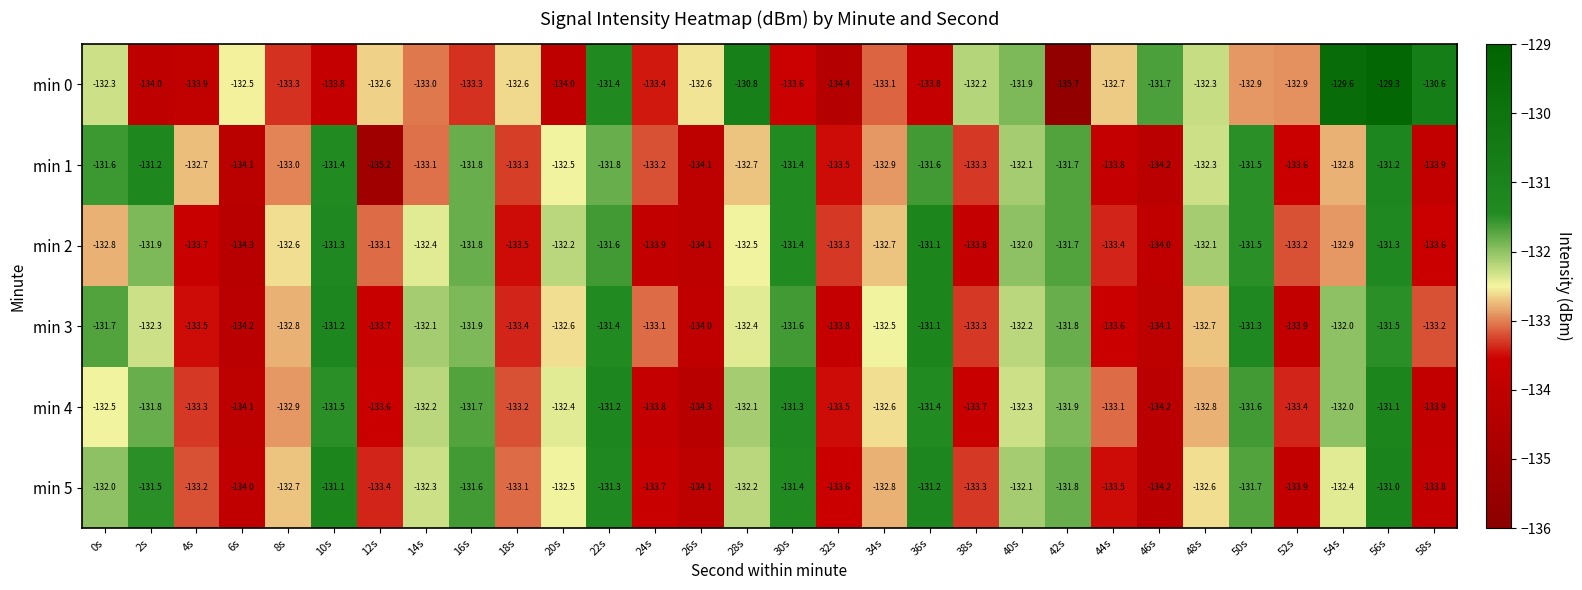

What is the difference between the min 0 values at 32s and 24s?

1.0